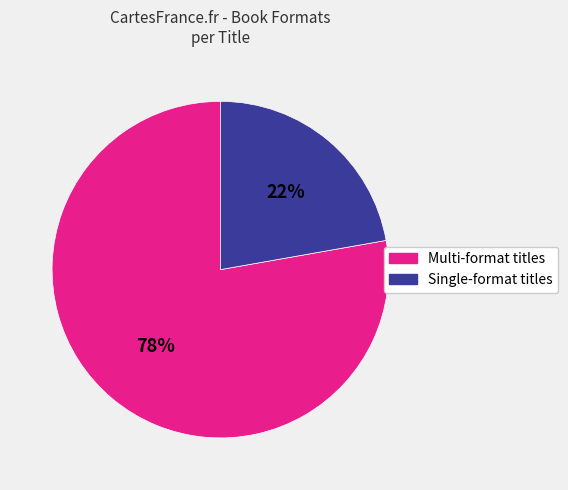

How many segments does this pie chart have?

2